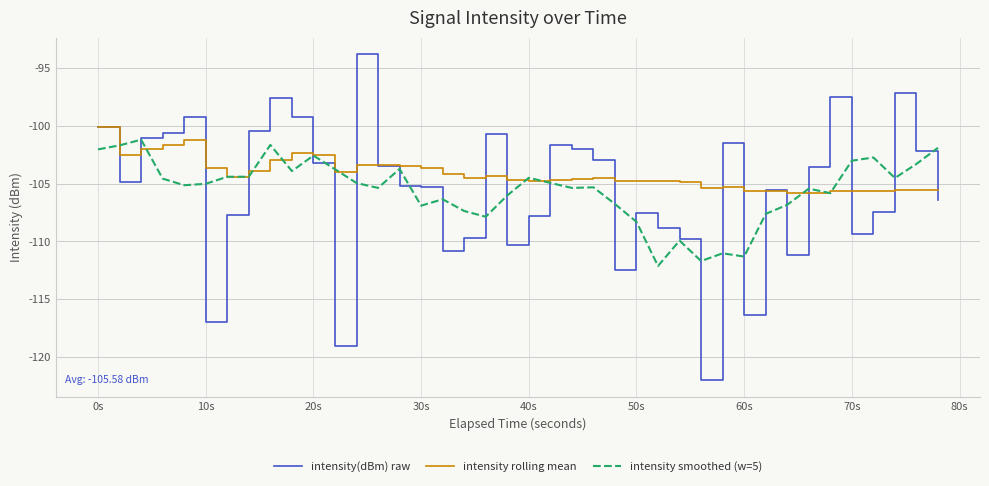

Which series has the largest range (max minus min)?

intensity(dBm) raw